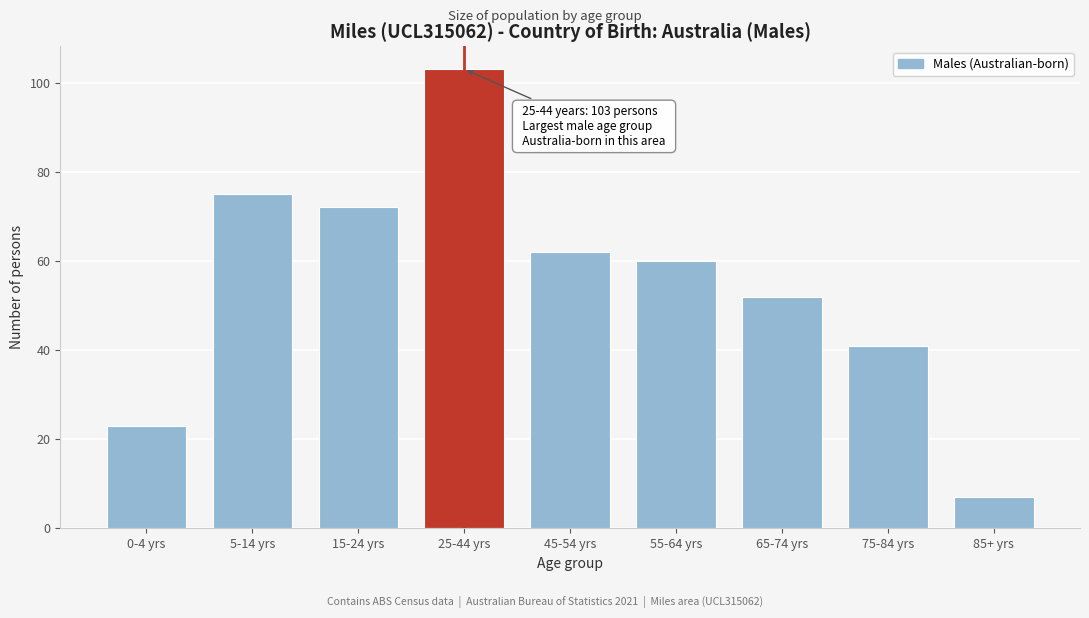

Reading right to left, extract all data points from this chart.

85+ yrs=7	75-84 yrs=41	65-74 yrs=52	55-64 yrs=60	45-54 yrs=62	25-44 yrs=103	15-24 yrs=72	5-14 yrs=75	0-4 yrs=23